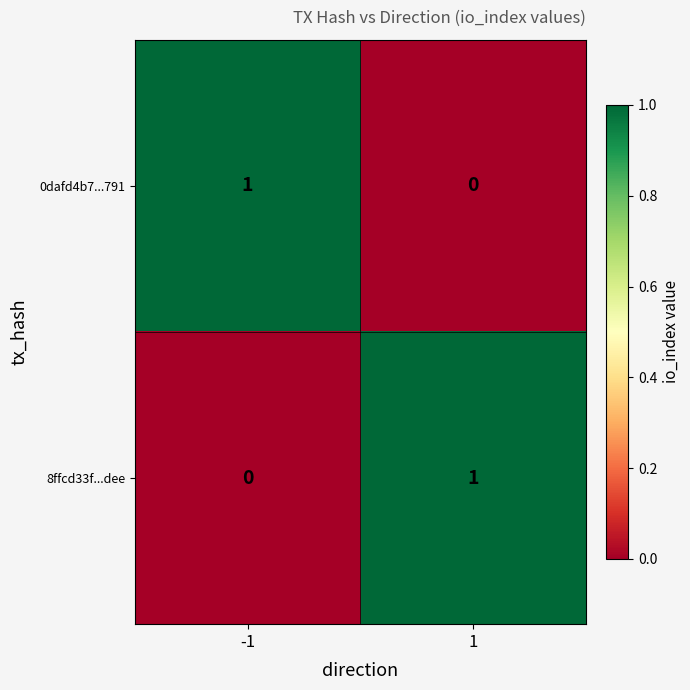

Reading left to right, list all the values displayed in this chart.

0dafd4b7...791: 1	0
8ffcd33f...dee: 0	1